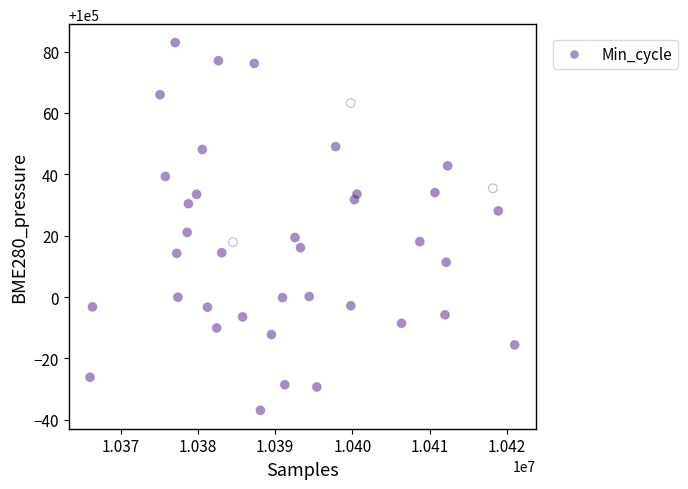

What Y value in the scatter plot is closest to 100023?

100021.1